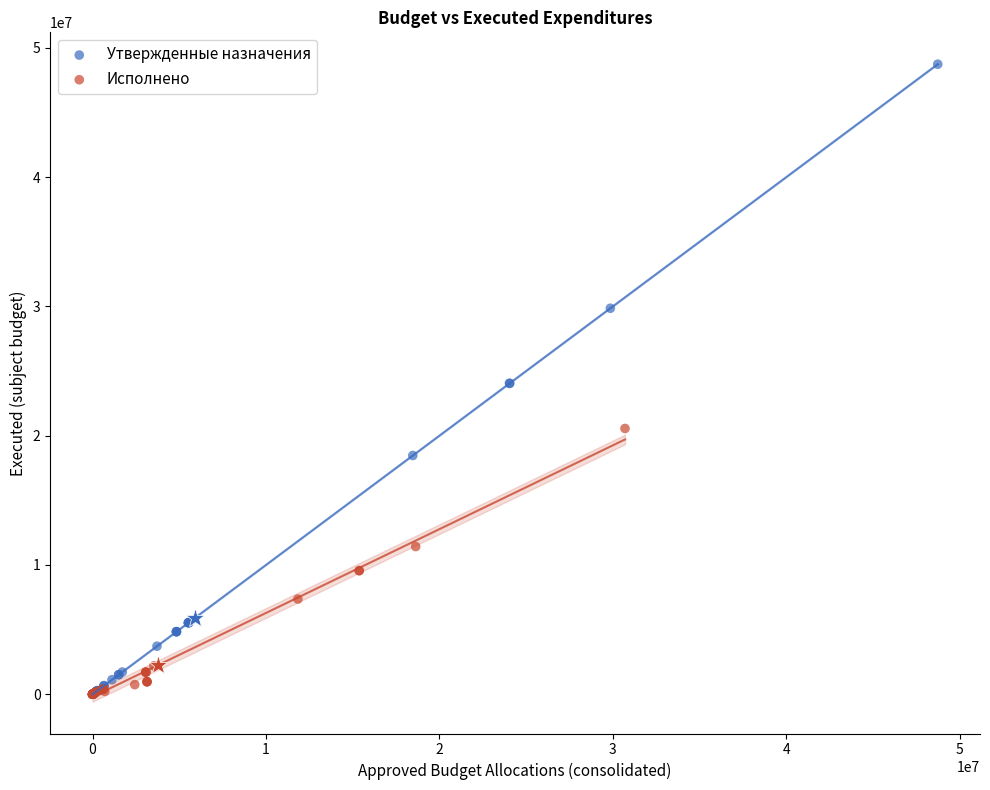

Which series reaches the maximum Y coordinate?

Утвержденные назначения